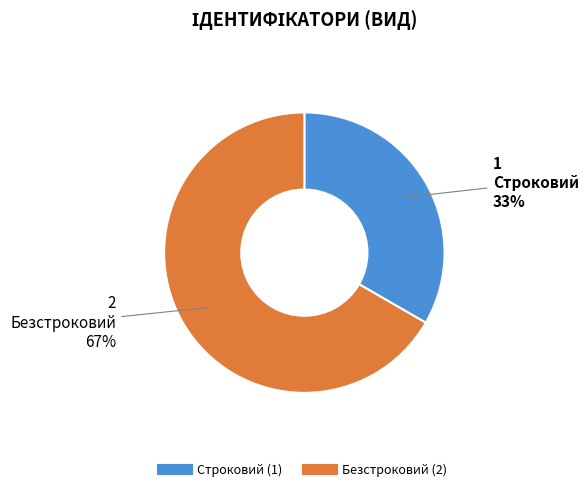

Approximately how many times larger is the value at Безстроковий compared to Строковий?

2.0